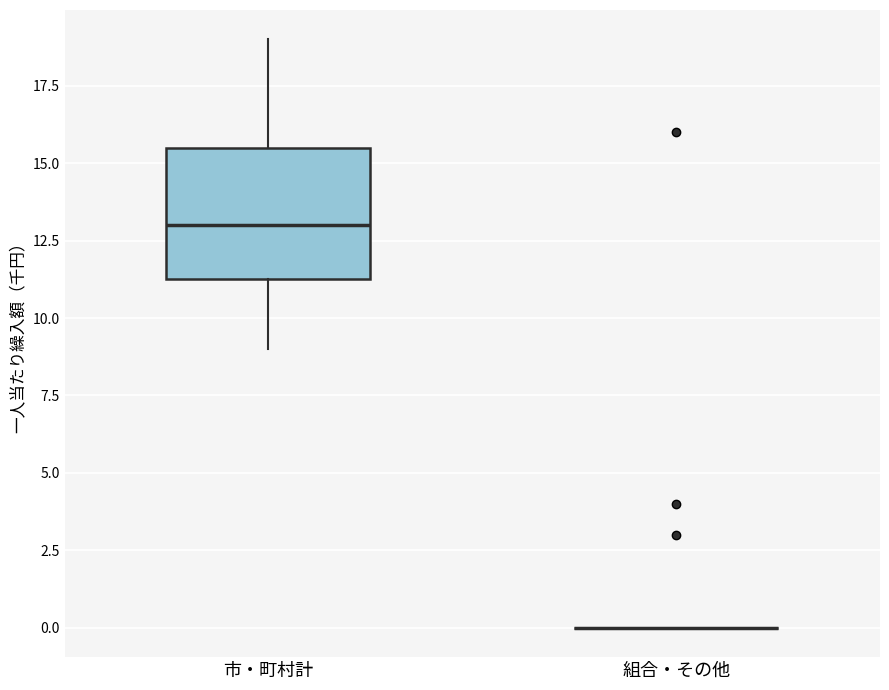

Where does the upper whisker of the box for 市・町村計 end on the y-axis? The values are not printed on the chart, so give them approximately, as read against the axis.

19.0